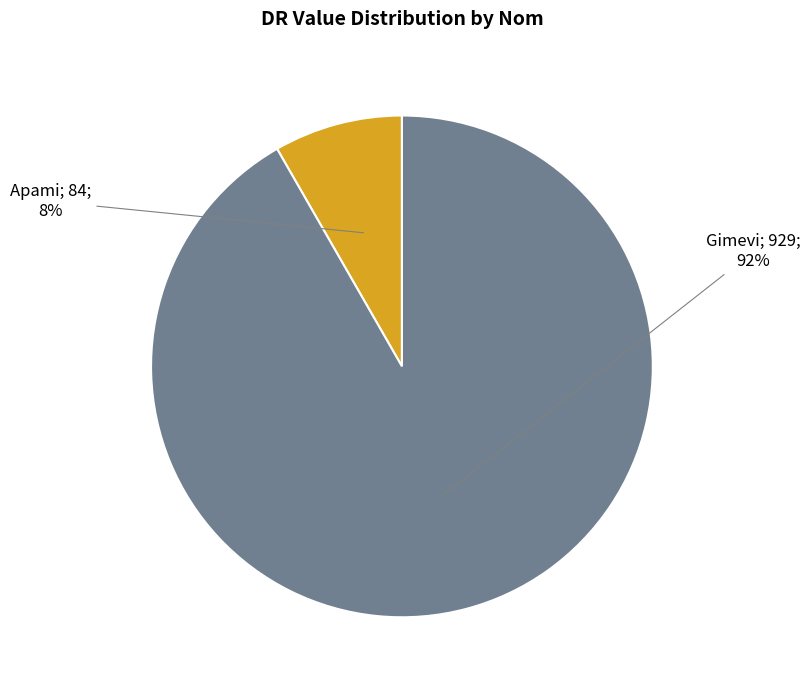

Count the number of slices in the pie.

2